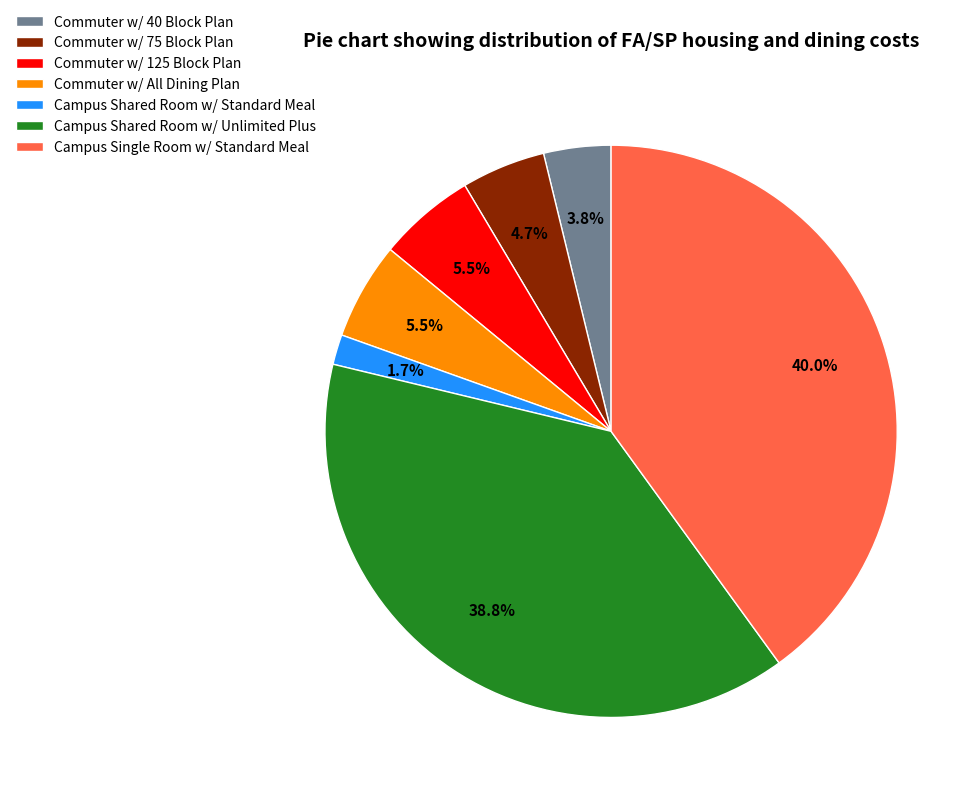

What is the smallest slice in the pie chart?

Campus Shared Room w/ Standard Meal